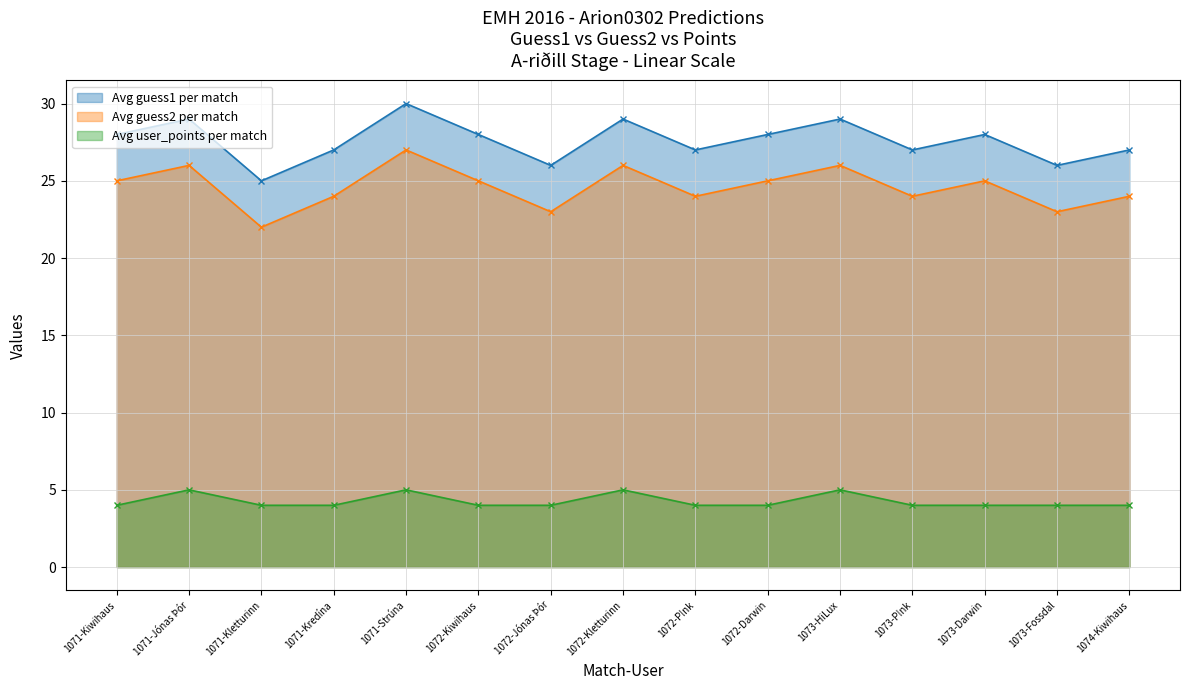

True or false: Avg guess1 per match has more than 2 interior local peaks.

True